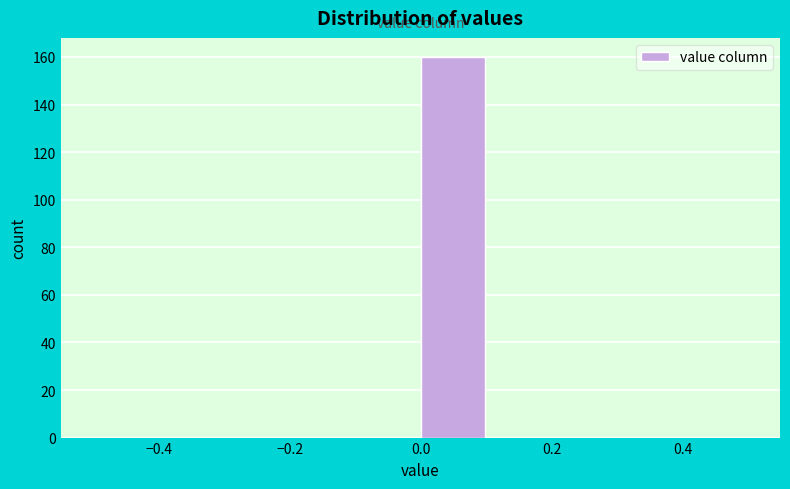

Reading left to right, transcribe this chart: for each bar, give the range it covers on the x-axis and its height. The values are not printed on the chart, so give them approximately, as read against the axis.

-0.5 to -0.4: 0
-0.4 to -0.3: 0
-0.3 to -0.2: 0
-0.2 to -0.1: 0
-0.1 to 0.0: 0
0.0 to 0.1: 160
0.1 to 0.2: 0
0.2 to 0.3: 0
0.3 to 0.4: 0
0.4 to 0.5: 0